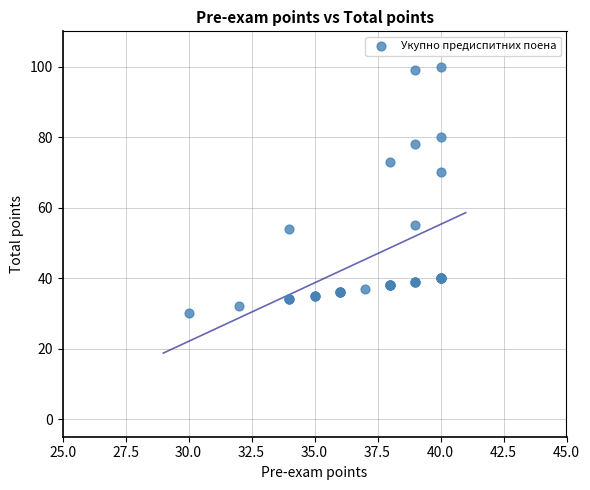

What Y value in the scatter plot is closest to 65?

70